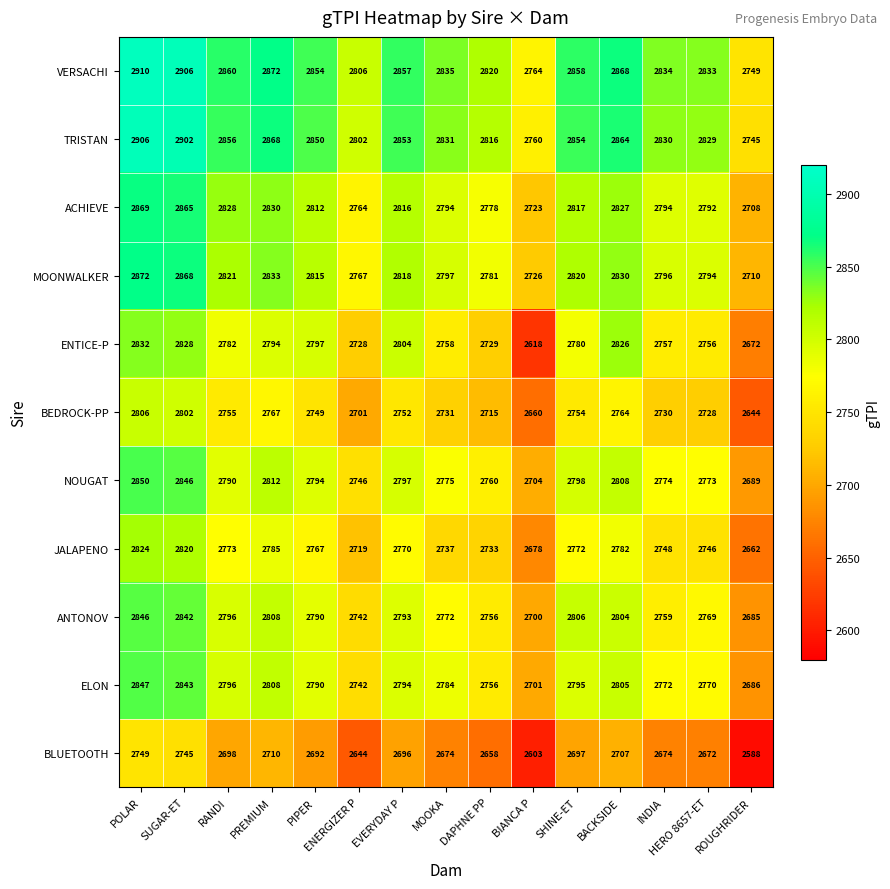

List the series in order of their peak value, lowest first.

BLUETOOTH, BEDROCK-PP, JALAPENO, ENTICE-P, ANTONOV, ELON, NOUGAT, ACHIEVE, MOONWALKER, TRISTAN, VERSACHI